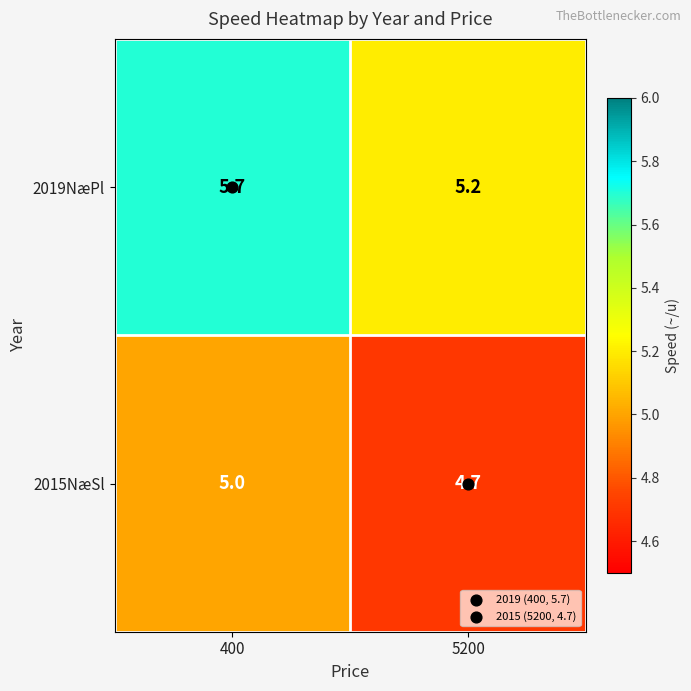

What is the approximate value of 2019NæPl at 5200?

5.2